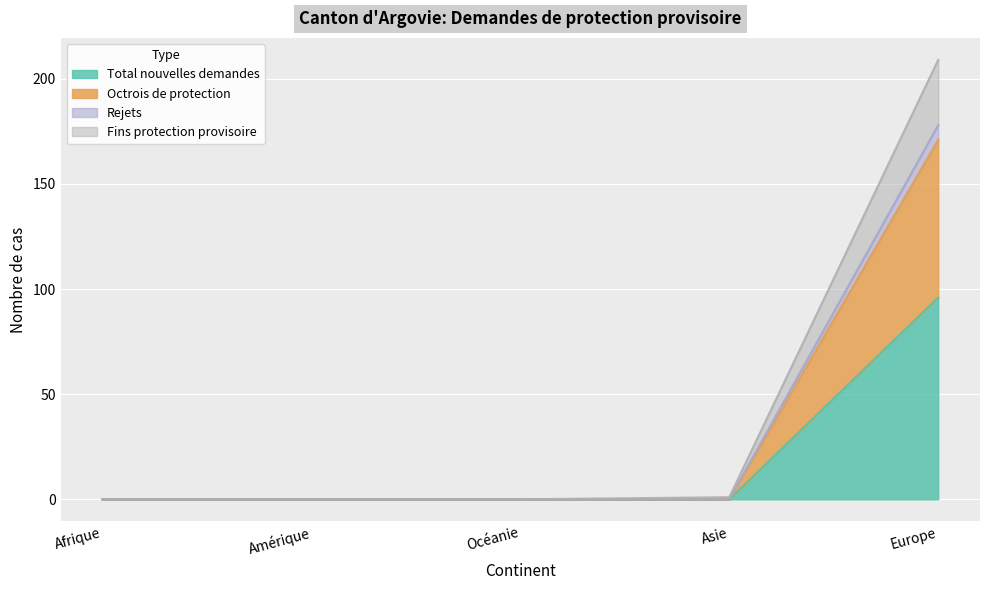

What is the label of the 5th point from the right?

Afrique